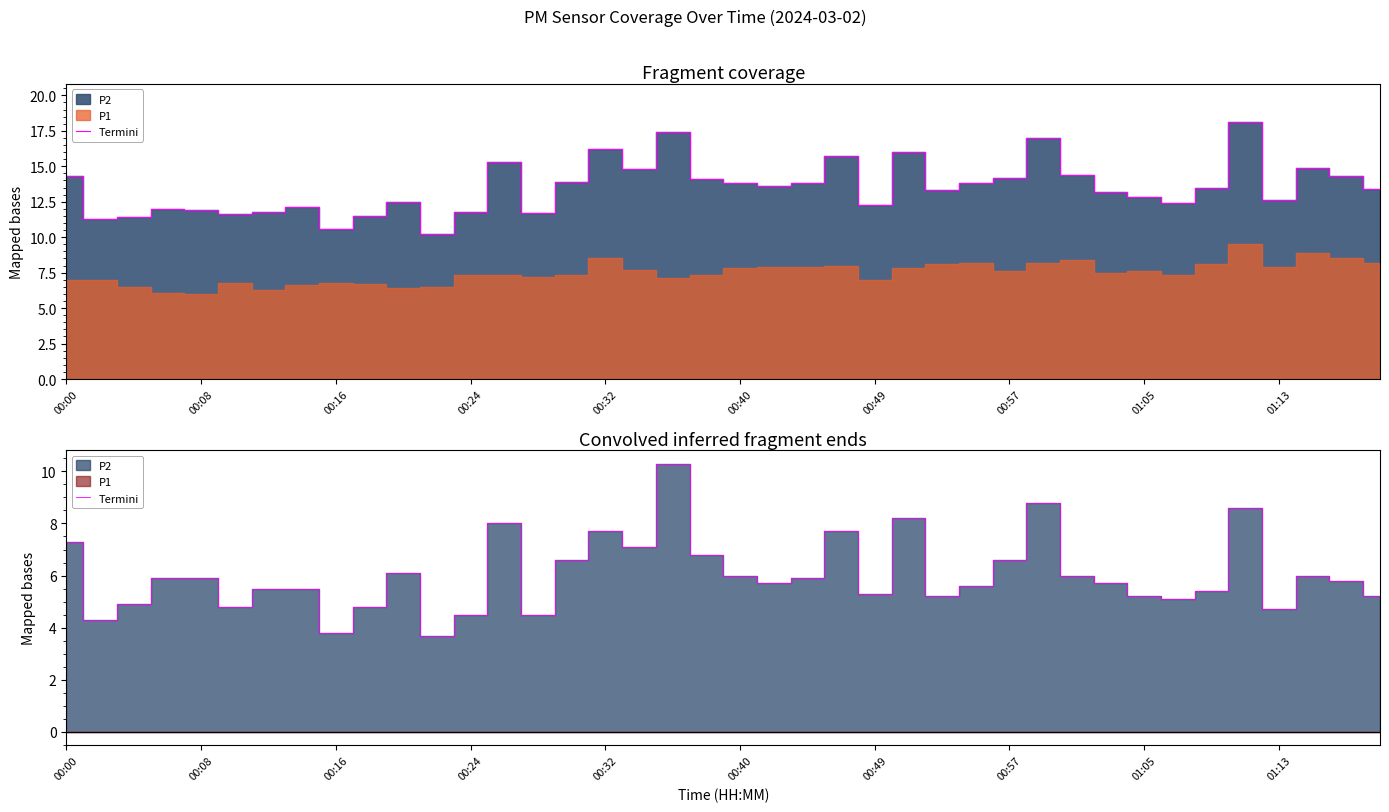

True or false: there are more than 1 points higher than both neighbors.

True